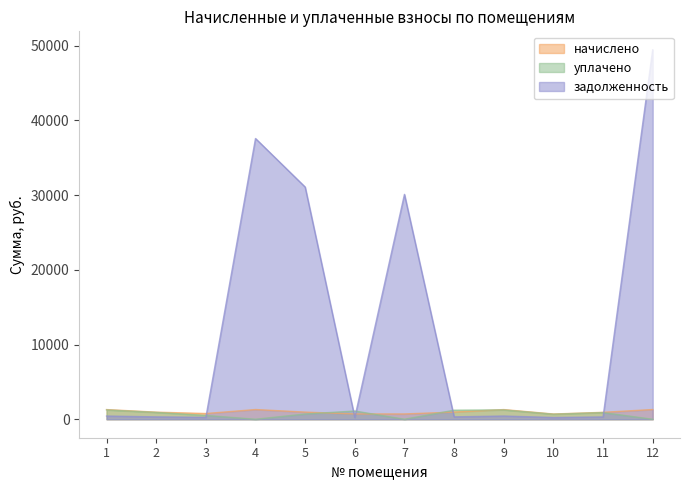

Where does the задолженность series first go above 431?

1